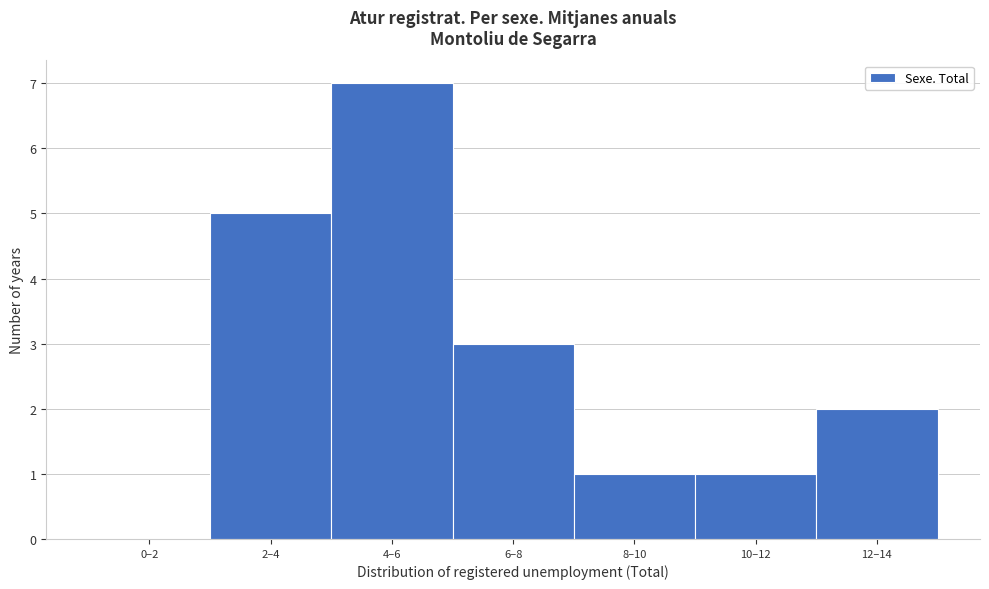

Reading left to right, extract all data points from this chart.

0–2=0	2–4=5	4–6=7	6–8=3	8–10=1	10–12=1	12–14=2